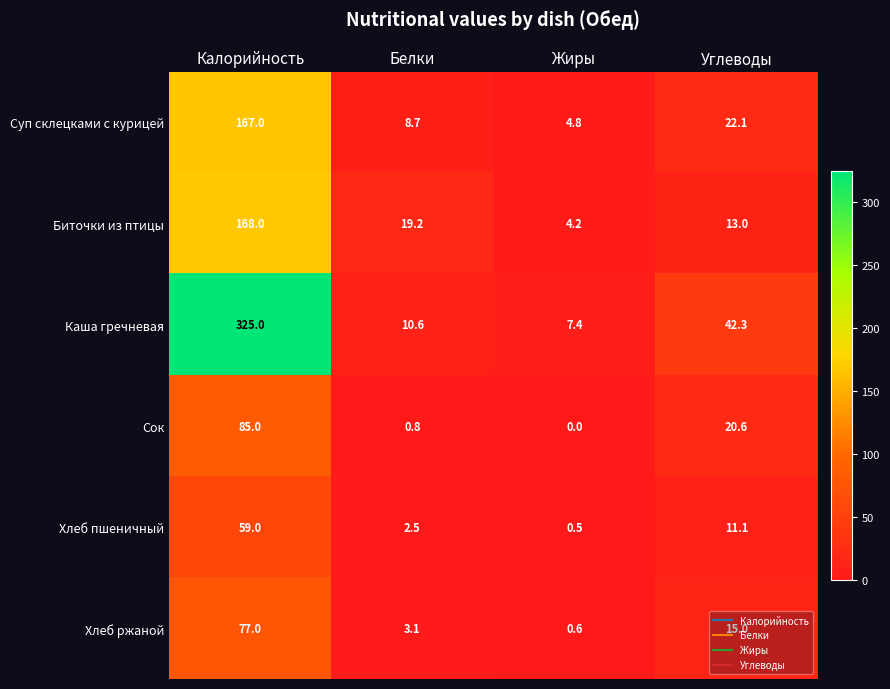

Which series has the largest range (max minus min)?

Каша гречневая